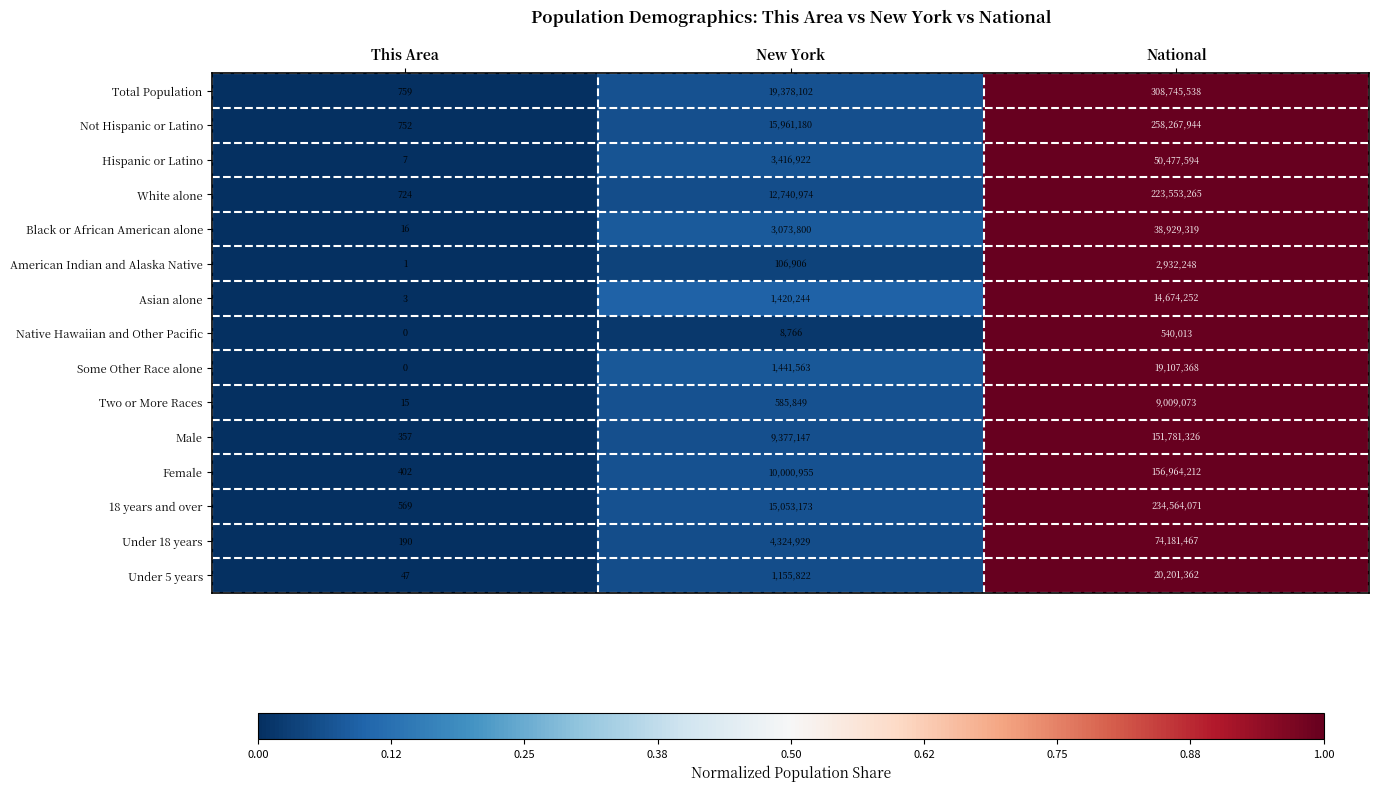

What is the spread (max minus min) of values at New York?

19369336